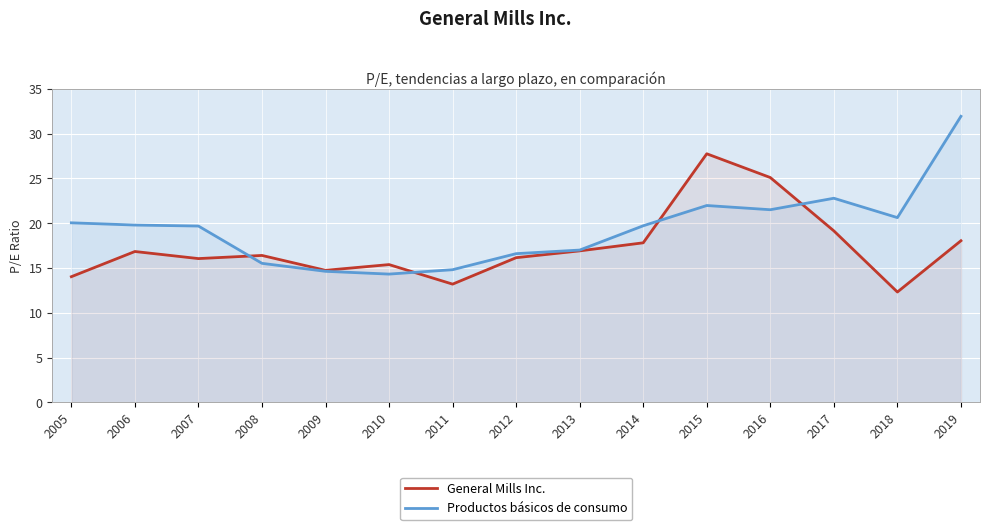

What is the difference between the Productos básicos de consumo values at 2013 and 2008?

1.5